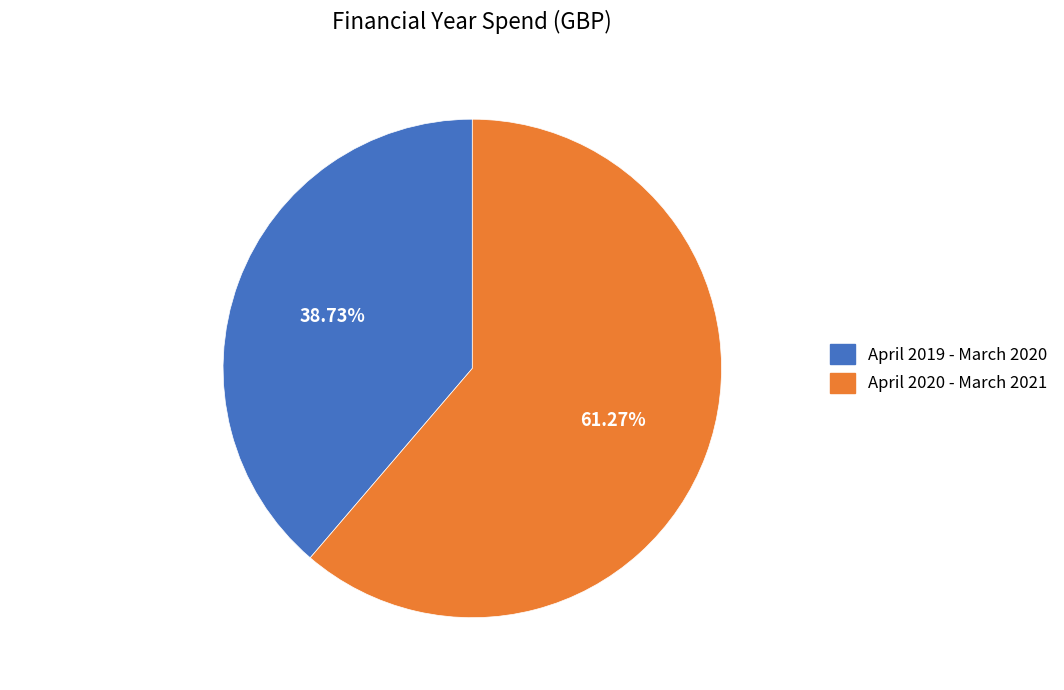

What is the majority slice?

April 2020 - March 2021